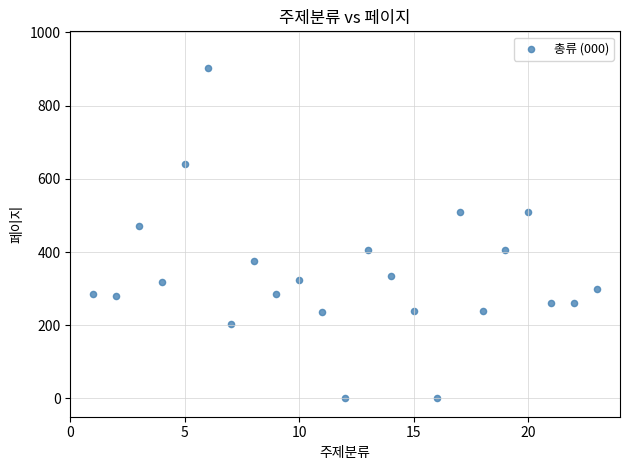

What is the range of X values (max minus min)?

22